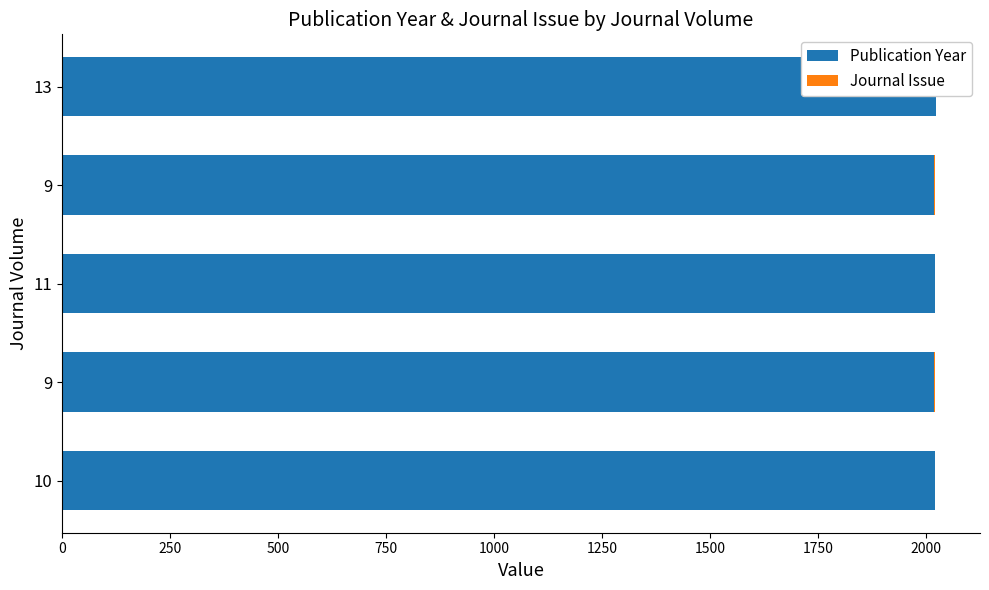

What is the sum of all Publication Year values?

10102.0